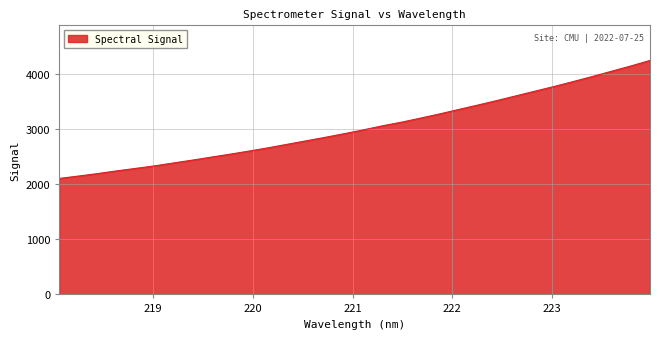

What is the greatest value displayed?

4247.8